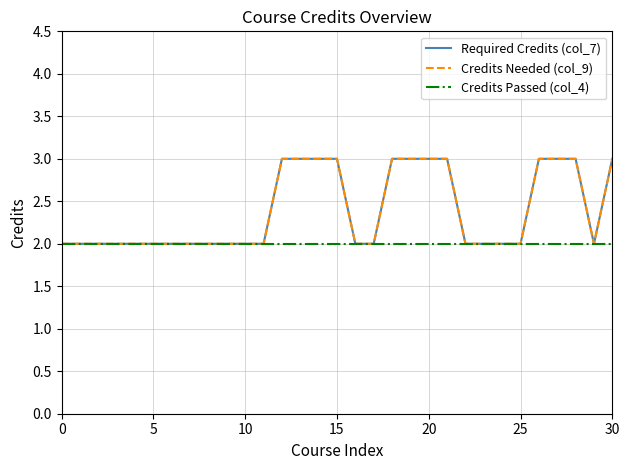

What is the label of the 24th point from the left?

23